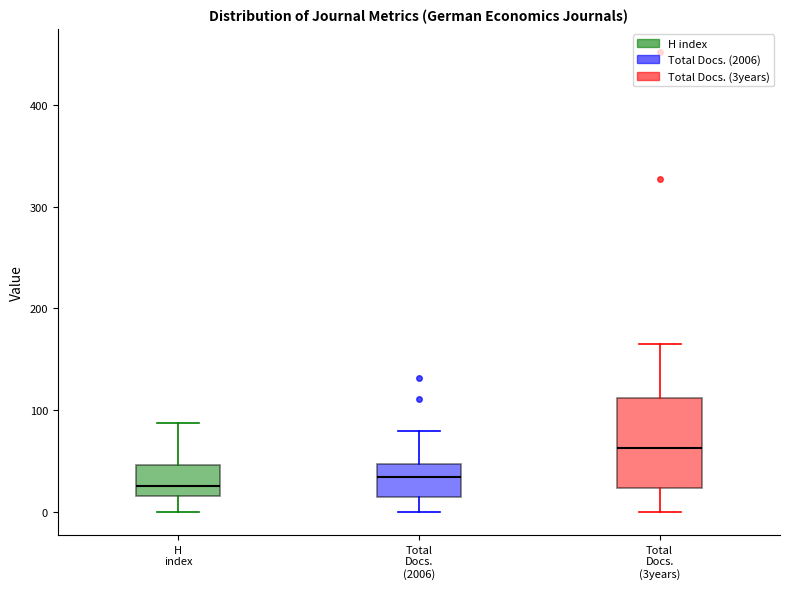

Reading left to right, read every box against the y-axis: the position of its median line, the range the box covers, and the ends of its whiskers. The values are not printed on the chart, so give them approximately, as read against the axis.

H index: median 30, box 20 to 50, whiskers 0 to 90
Total Docs. (2006): median 30, box 10 to 50, whiskers 0 to 80
Total Docs. (3years): median 60, box 20 to 110, whiskers 0 to 170